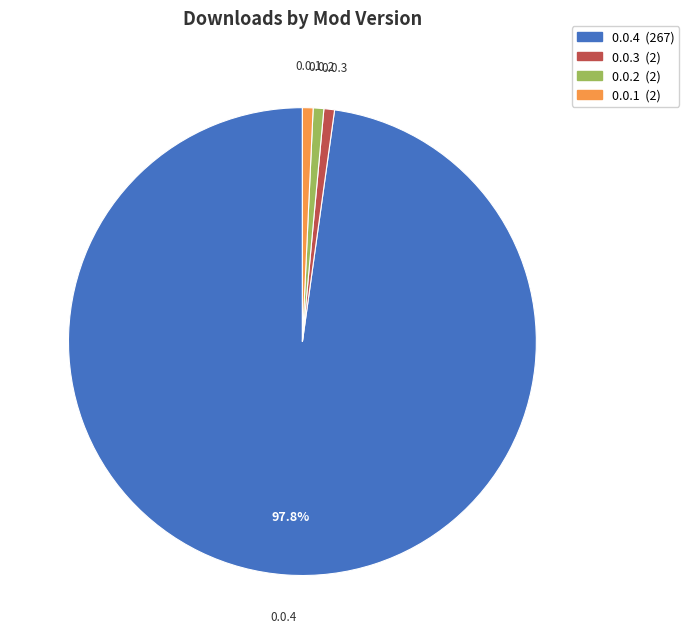

To the nearest percent, what percentage of the pie is 0.0.2?

1%